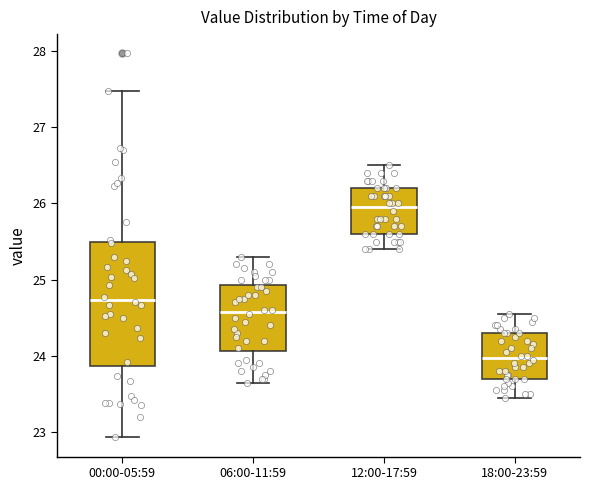

Reading left to right, read every box against the y-axis: the position of its median line, the range the box covers, and the ends of its whiskers. The values are not printed on the chart, so give them approximately, as read against the axis.

00:00-05:59: median 24.7, box 23.9 to 25.5, whiskers 22.9 to 27.5
06:00-11:59: median 24.6, box 24.1 to 24.9, whiskers 23.7 to 25.3
12:00-17:59: median 26.0, box 25.6 to 26.2, whiskers 25.4 to 26.5
18:00-23:59: median 24.0, box 23.7 to 24.3, whiskers 23.5 to 24.6